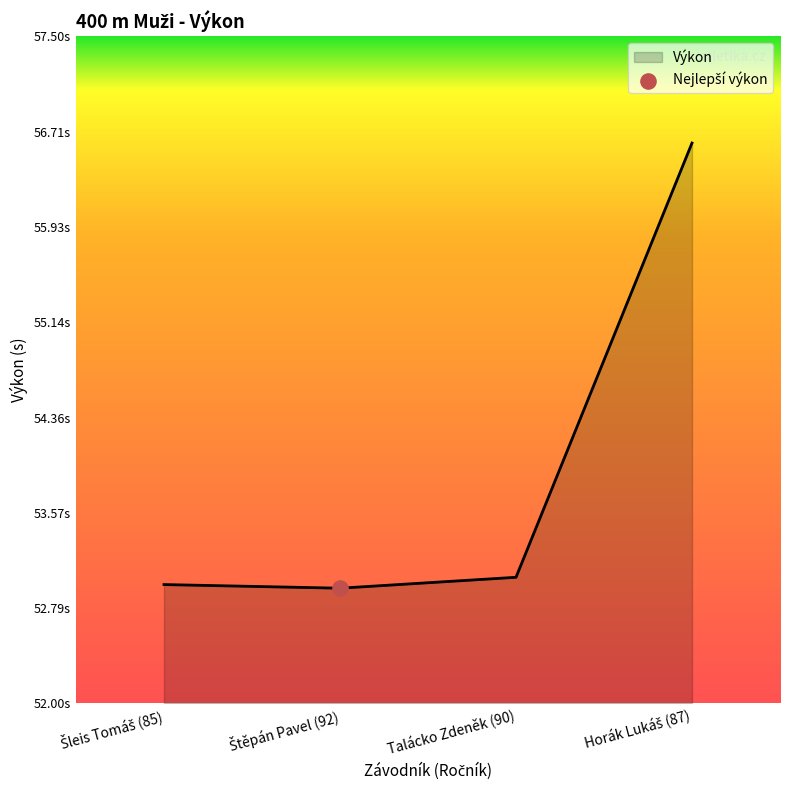

Between Talácko Zdeněk (90) and Štěpán Pavel (92), which is larger?

Talácko Zdeněk (90)